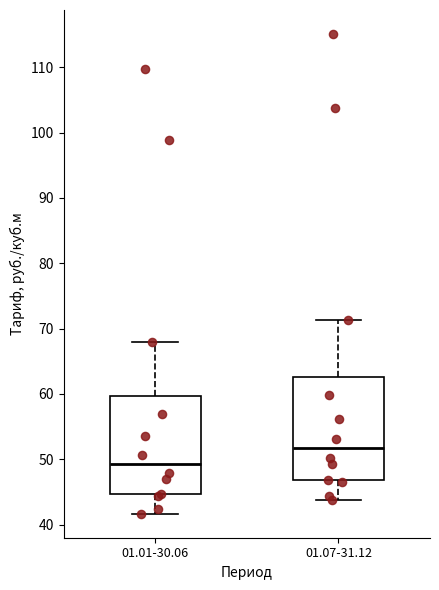

Reading left to right, transcribe this box plot: for each box, give where its median line is, the range the box spans, and where its two whiskers end, as read against the y-axis. The values are not printed on the chart, so give them approximately, as read against the axis.

01.01-30.06: median 49, box 45 to 60, whiskers 42 to 68
01.07-31.12: median 52, box 47 to 63, whiskers 44 to 71